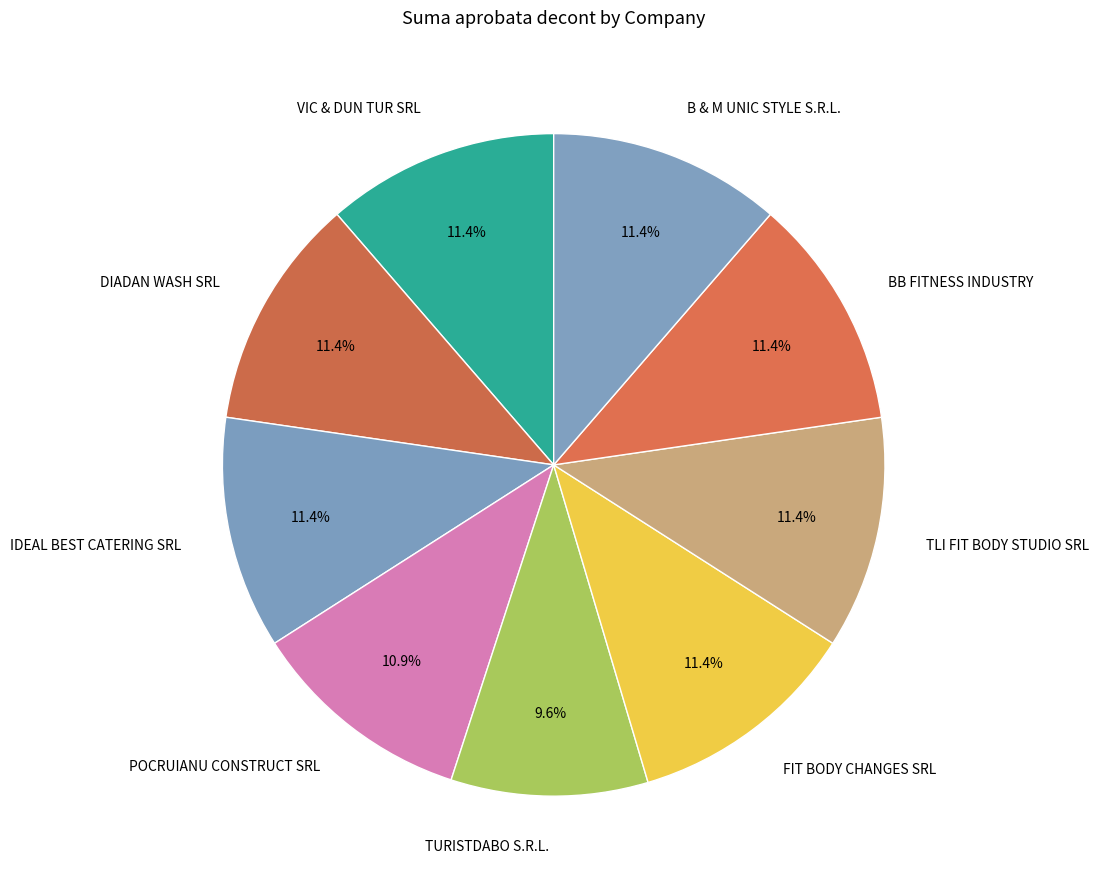

Do TLI FIT BODY STUDIO SRL and VIC & DUN TUR SRL together represent more than half of the pie?

No